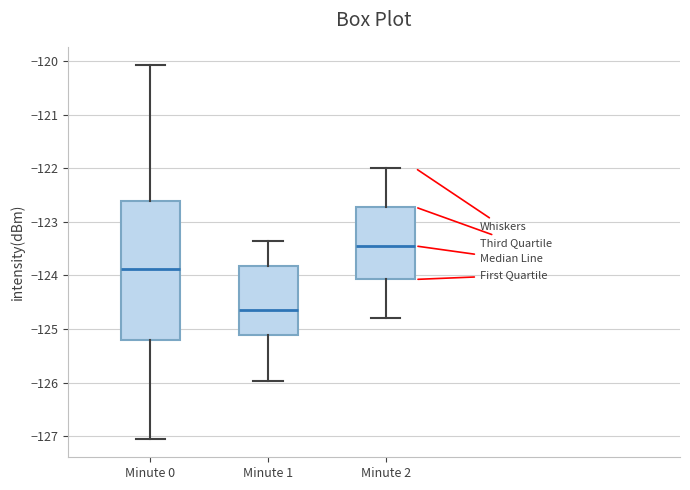

Reading left to right, transcribe this box plot: for each box, give where its median line is, the range the box spans, and where its two whiskers end, as read against the y-axis. The values are not printed on the chart, so give them approximately, as read against the axis.

Minute 0: median -123.9, box -125.2 to -122.6, whiskers -127.0 to -120.1
Minute 1: median -124.6, box -125.1 to -123.8, whiskers -126.0 to -123.4
Minute 2: median -123.4, box -124.1 to -122.7, whiskers -124.8 to -122.0